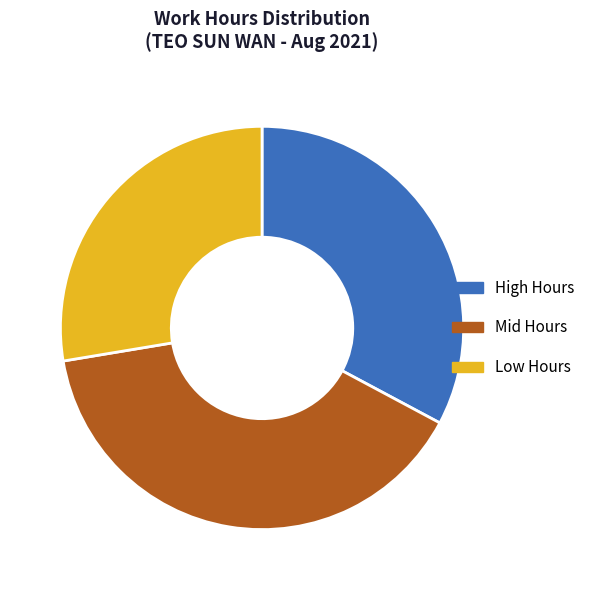

Count the number of slices in the pie.

3